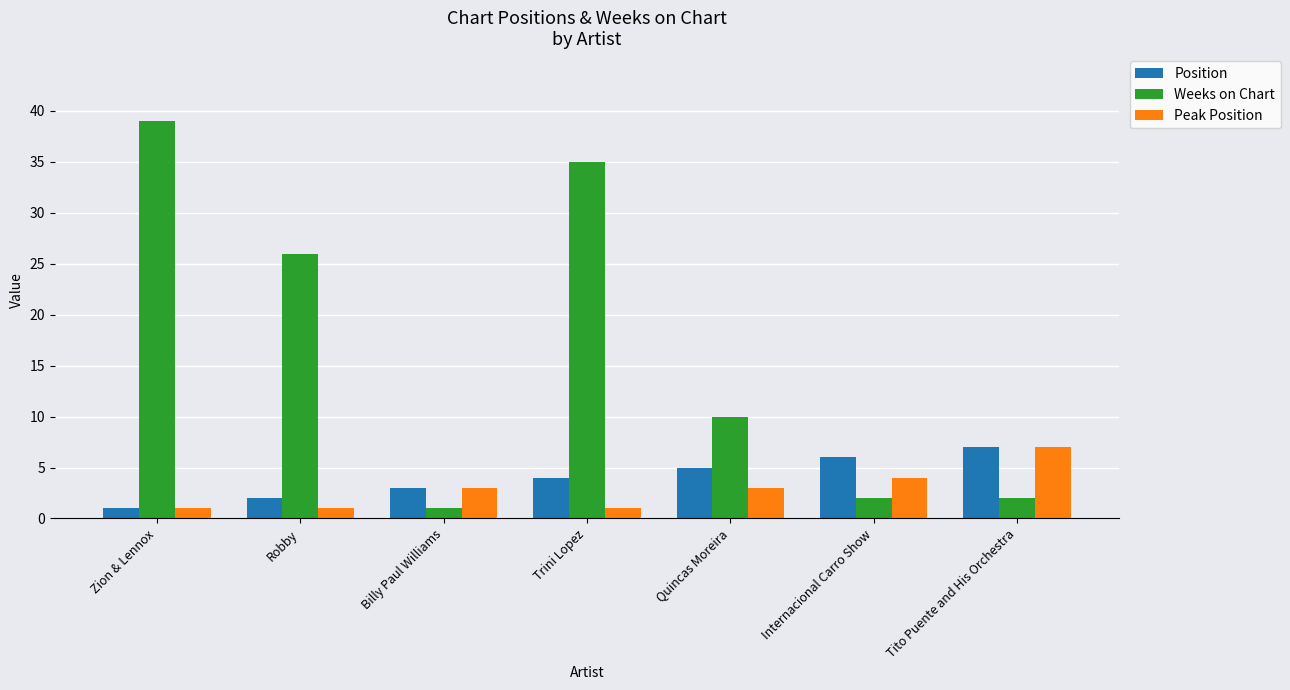

What are all the series names shown in the legend?

Position, Weeks on Chart, Peak Position